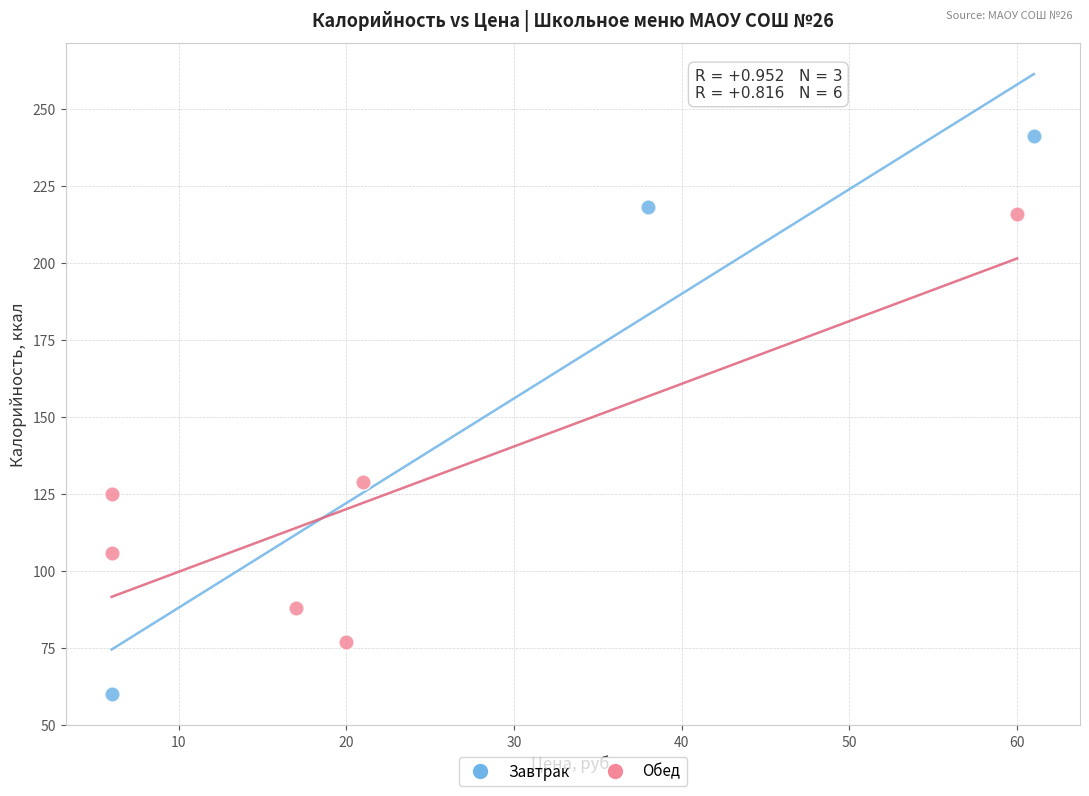

Which series has the largest Y range (max minus min)?

Завтрак